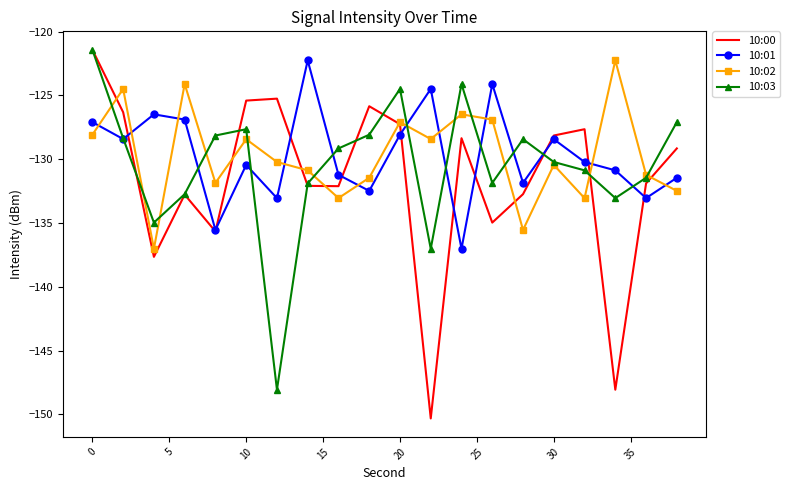

What is the highest value of the 10:01 series?

-122.3